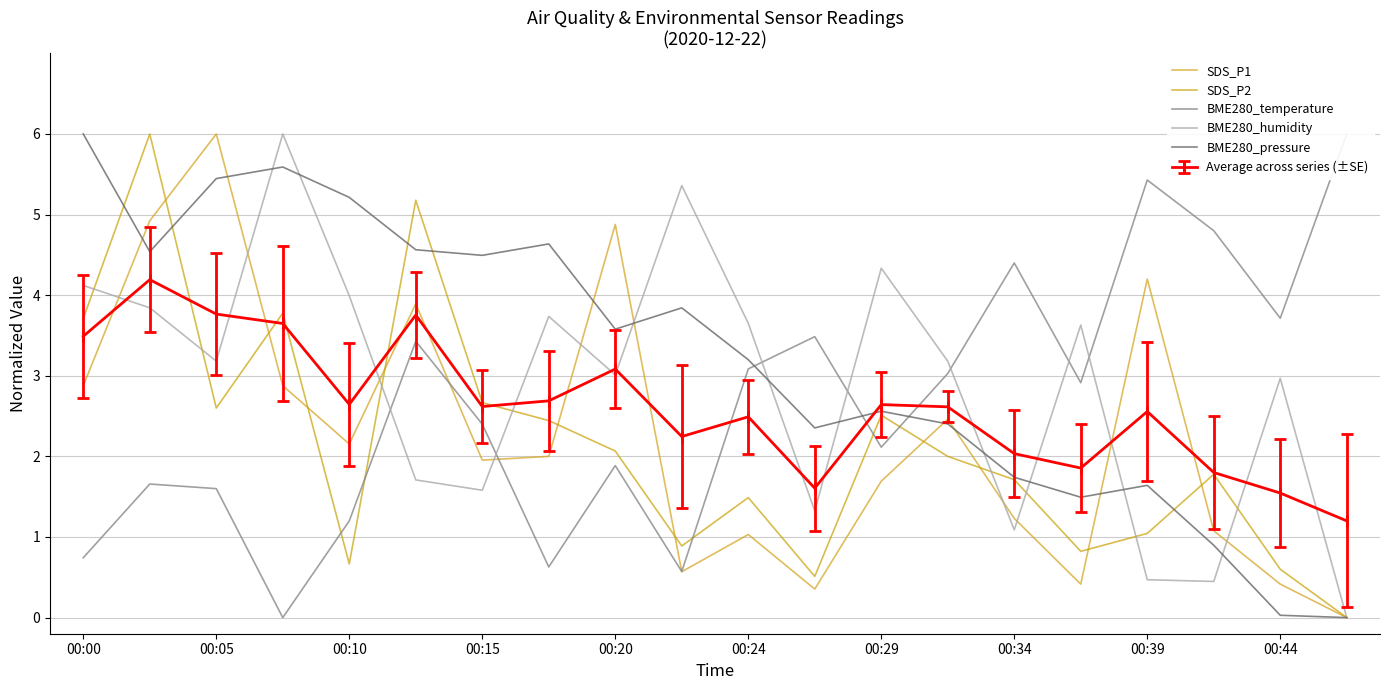

How many distinct data groups are displayed?

5